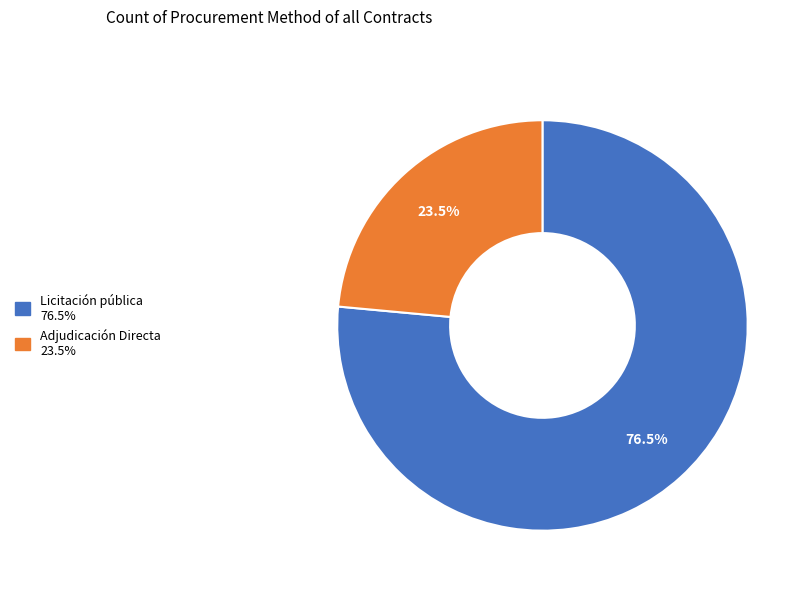

Does Licitación pública represent more than half of the total?

Yes